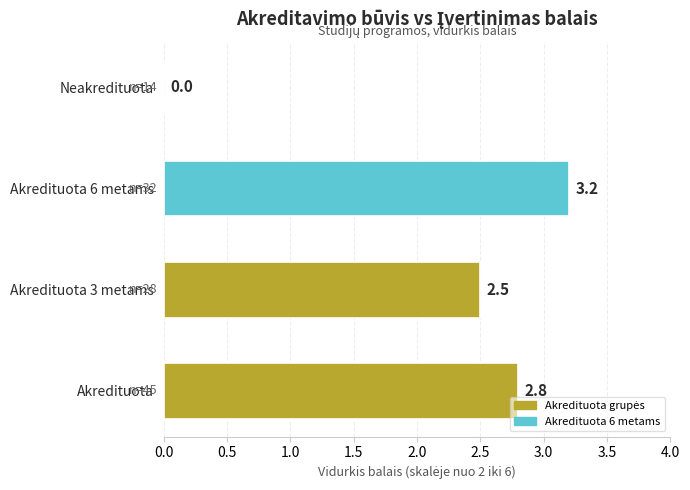

Are the bars horizontal?

Yes